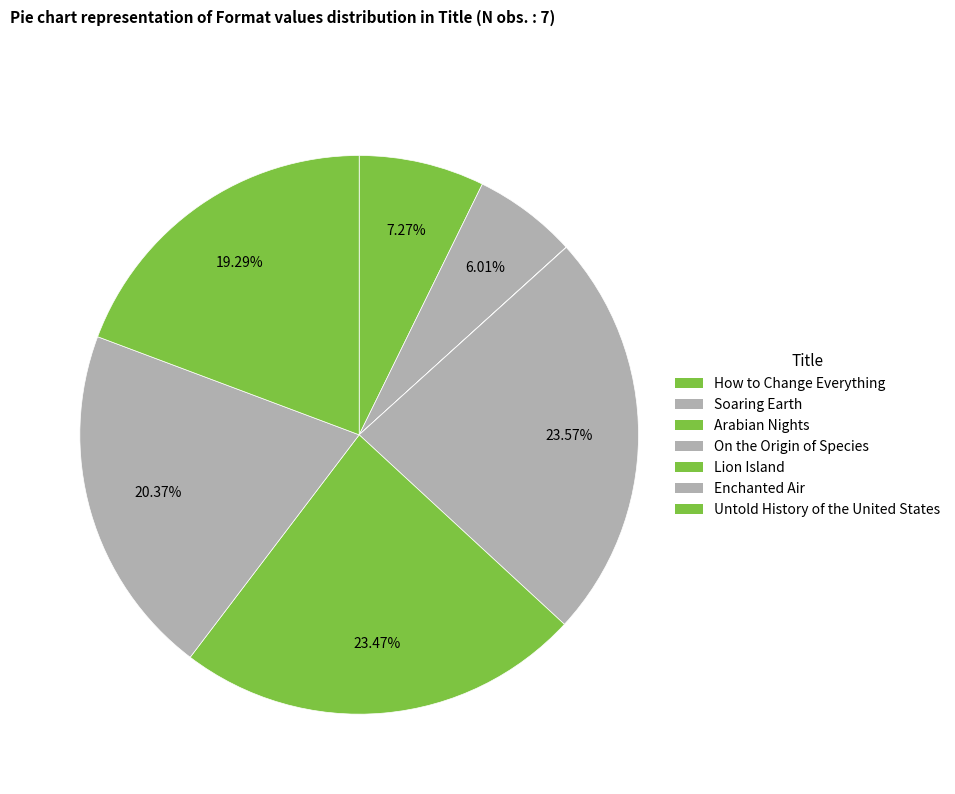

What percentage do Lion Island and Enchanted Air together represent?

43.8%